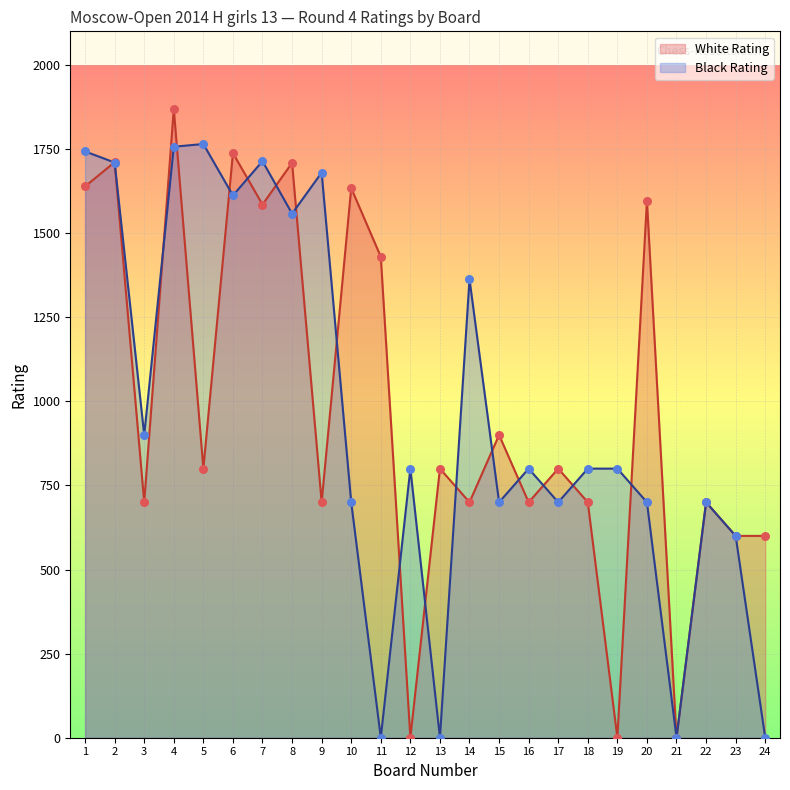

Which series contains the highest Y value?

White Rating